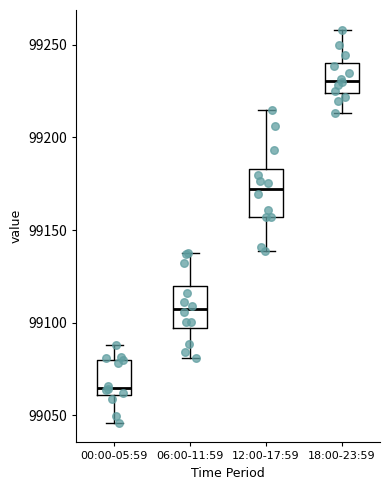

Where is the lower edge of the box for 00:00-05:59 on the y-axis? The values are not printed on the chart, so give them approximately, as read against the axis.

99060